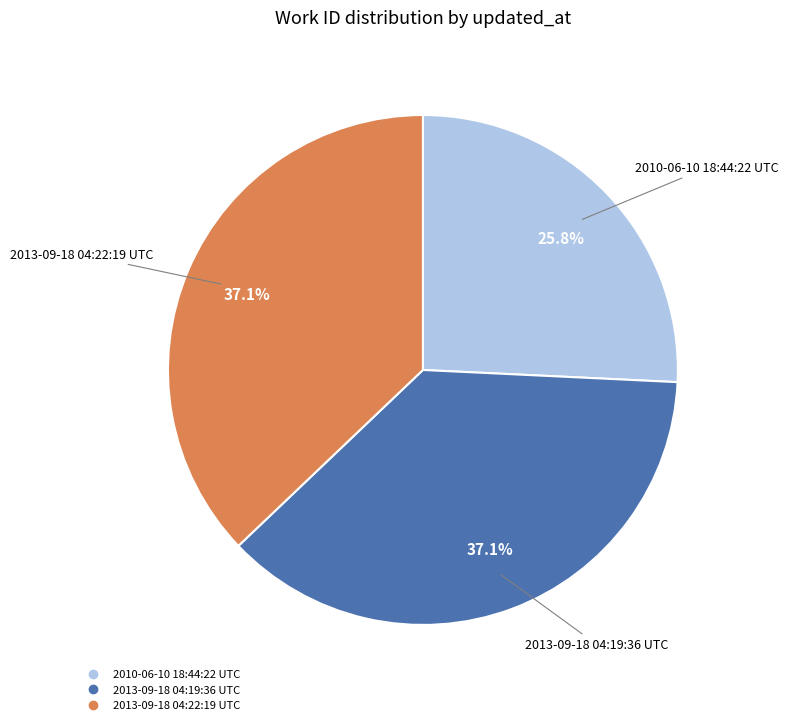

To the nearest percent, what percentage of the pie is 2013-09-18 04:22:19 UTC?

37%